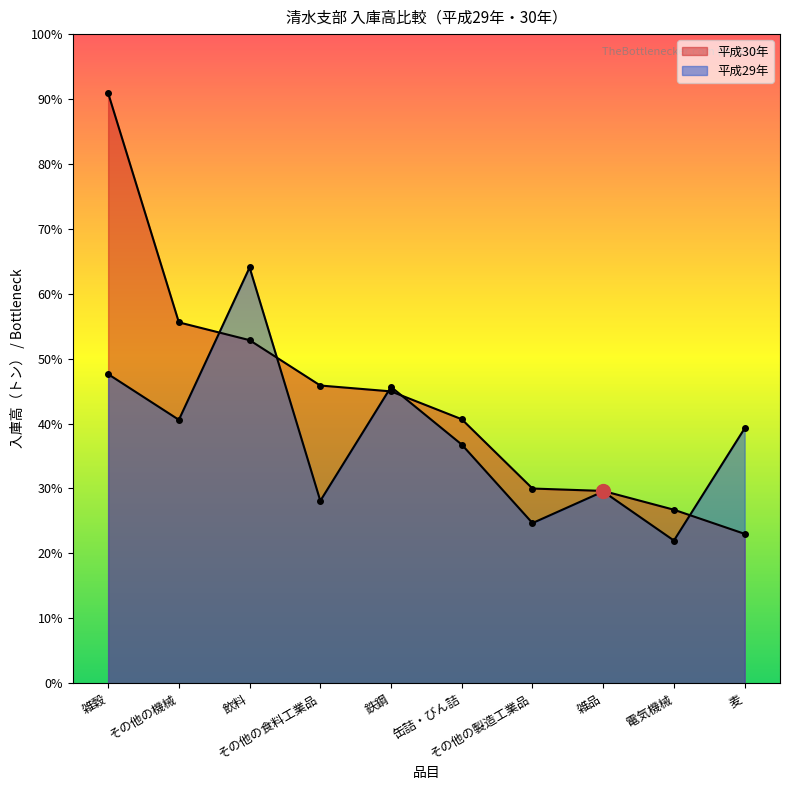

Where is 平成30年 nearest to the value 21678?

その他の機械